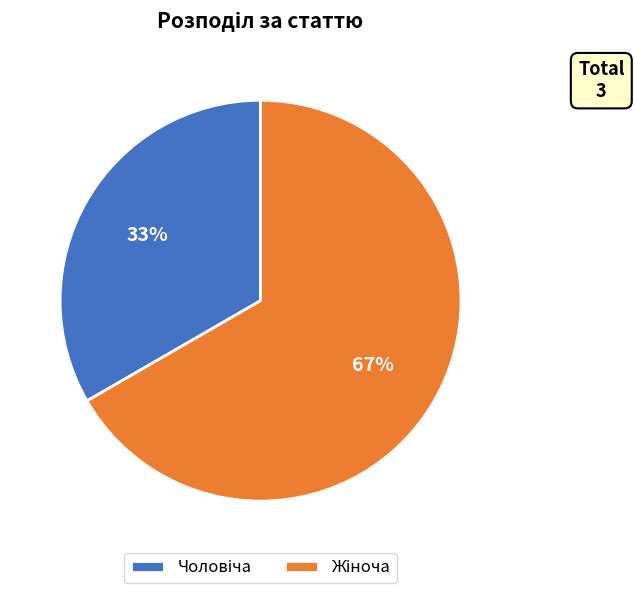

To the nearest percent, what is the average slice percentage?

50%